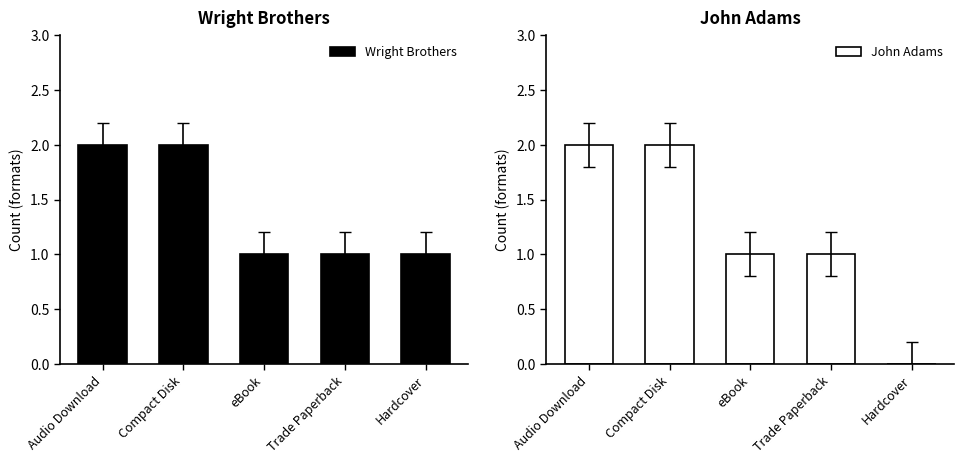

What value does the Wright Brothers series have at Audio Download?

2